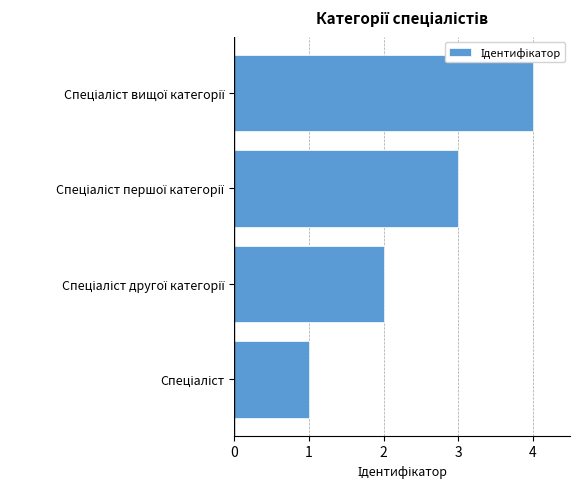

What is the greatest value displayed?

4